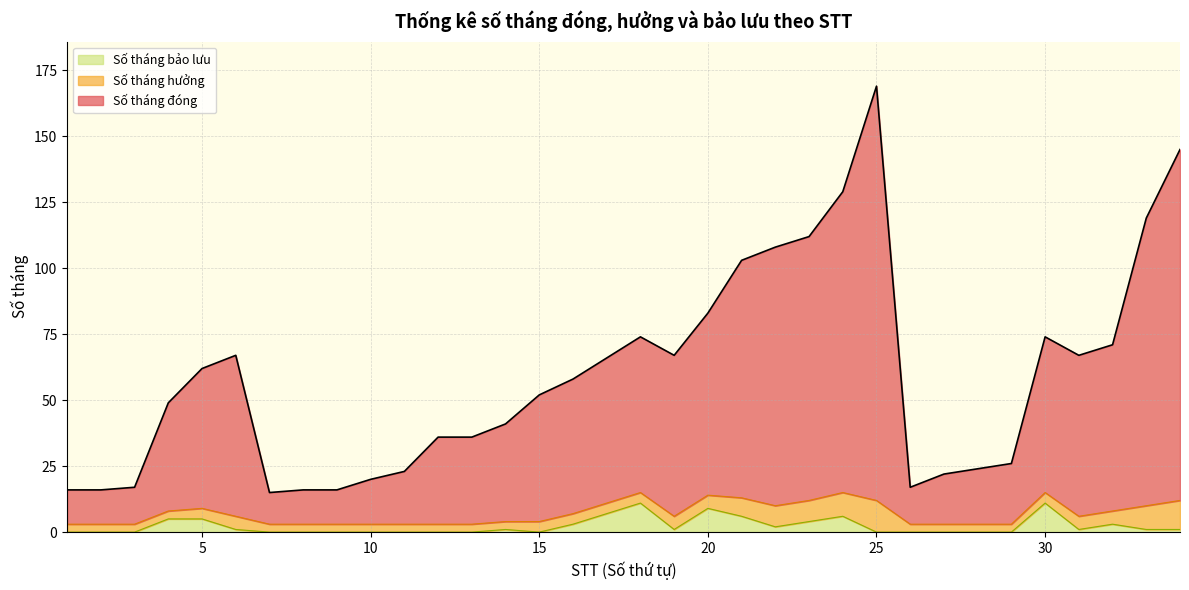

In Số tháng bảo lưu, how many points are lower than both neighbors (excluding endpoints)?

4